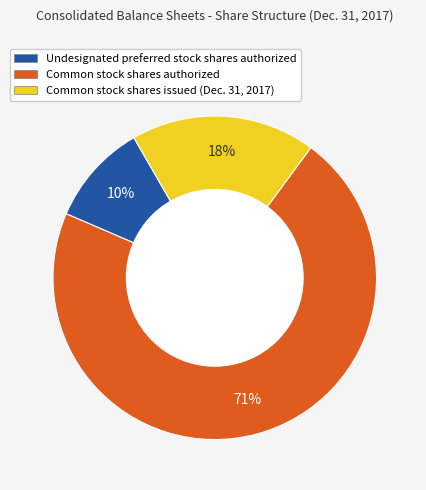

Which category accounts for the majority?

Common stock shares authorized